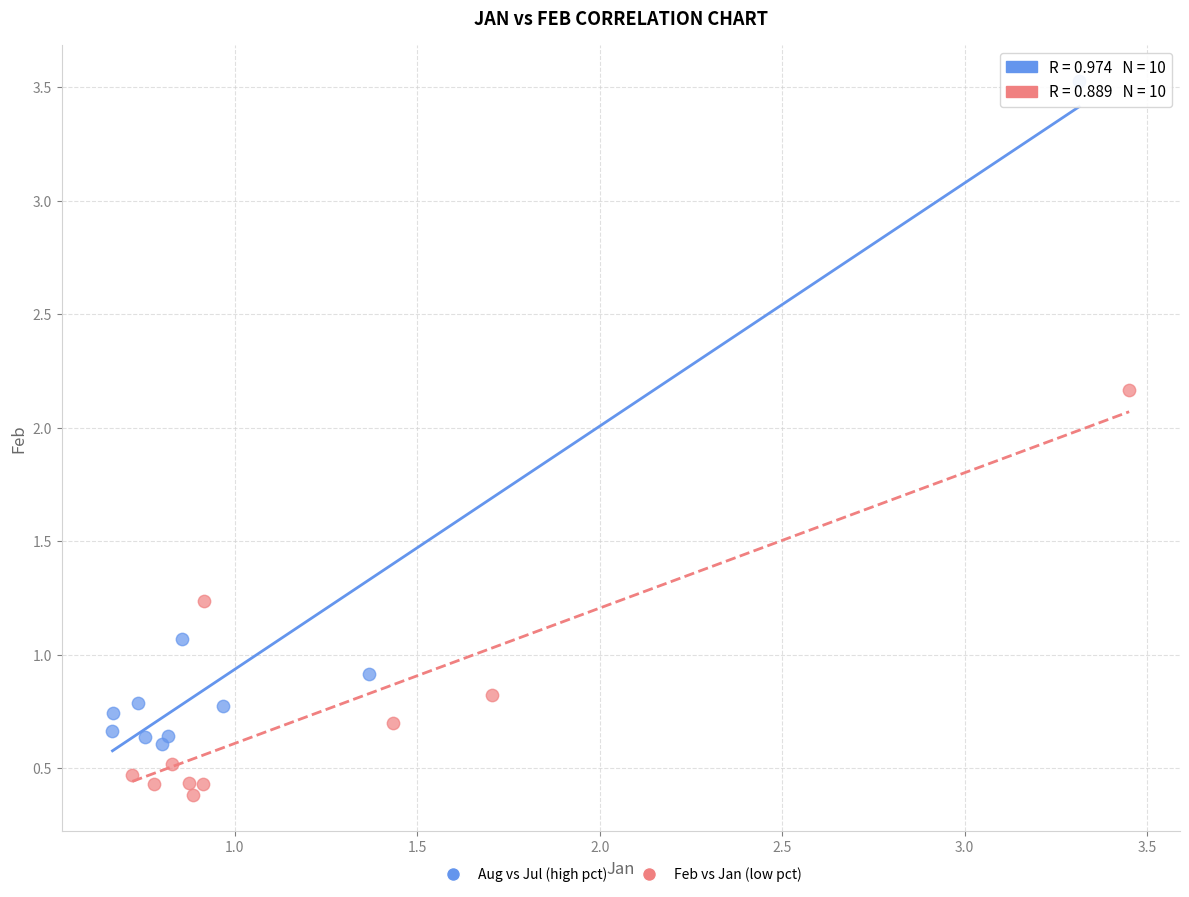

Which series contains the highest Y value?

Aug vs Jul (high pct)